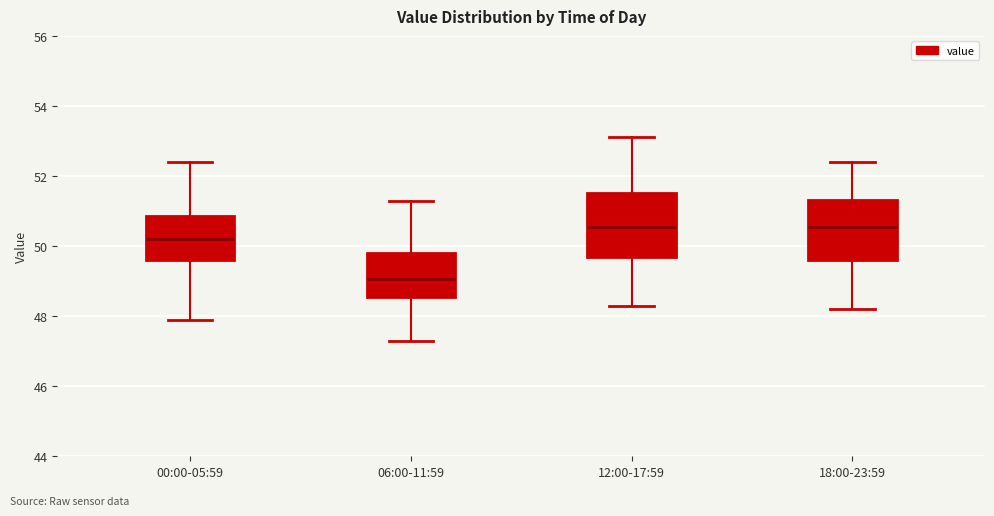

Where is the lower edge of the box for 18:00-23:59 on the y-axis? The values are not printed on the chart, so give them approximately, as read against the axis.

49.6